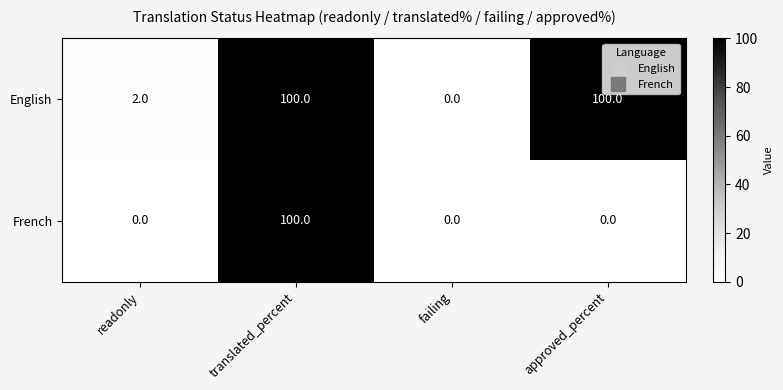

The value of French at translated_percent is 49. True or false?

False